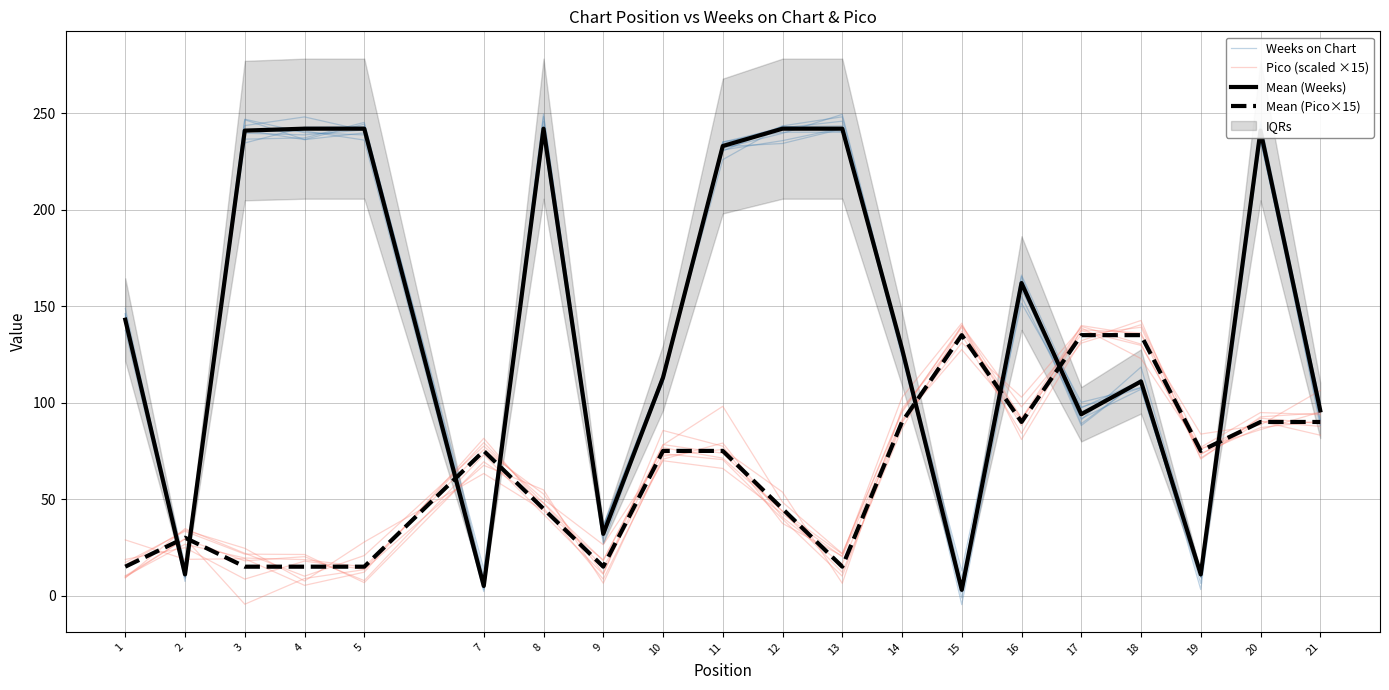

What is the maximum value for Mean (Pico×15)?

135.0